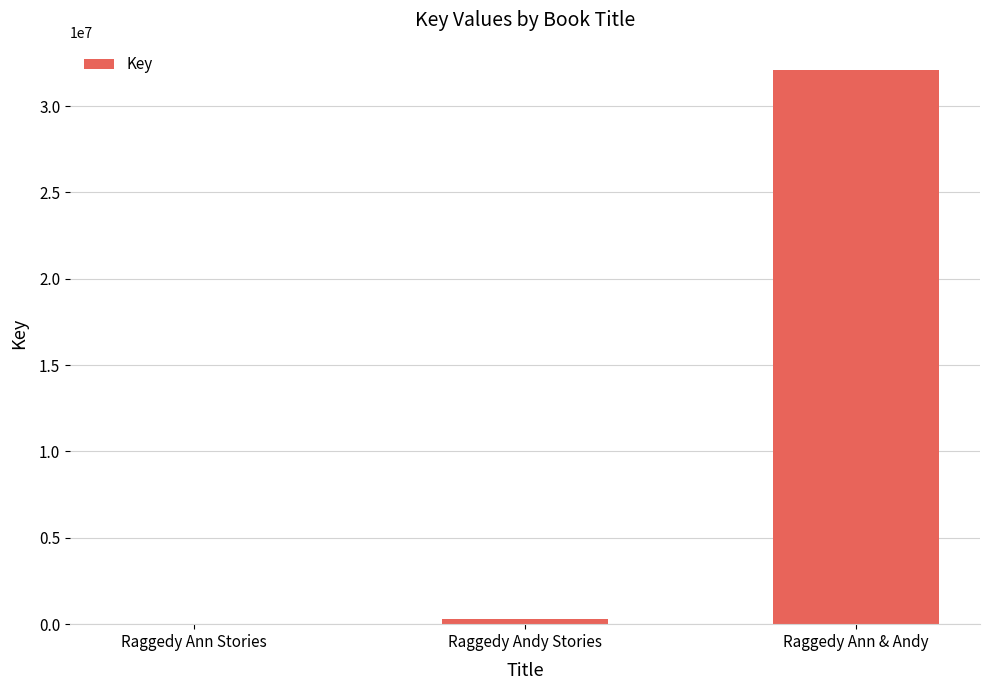

At which category does the chart reach its peak across all series?

Raggedy Ann & Andy